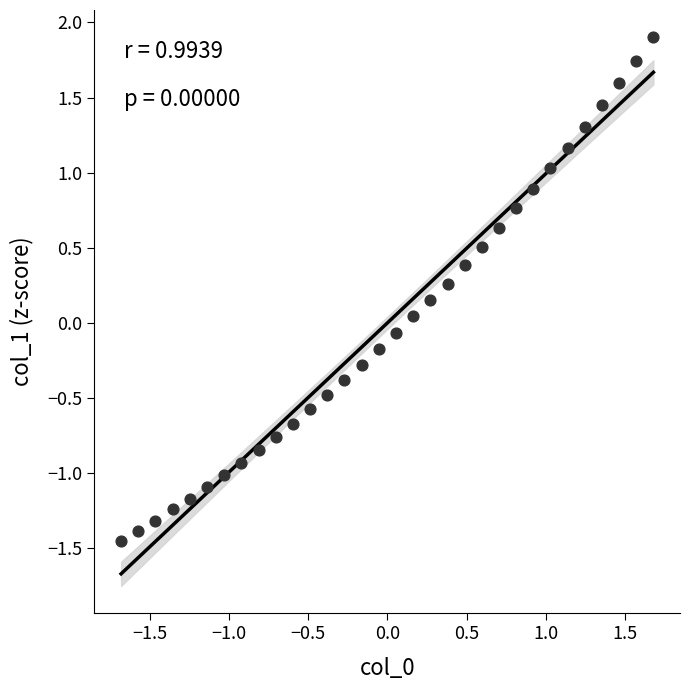

What is the range of X values (max minus min)?

3.4